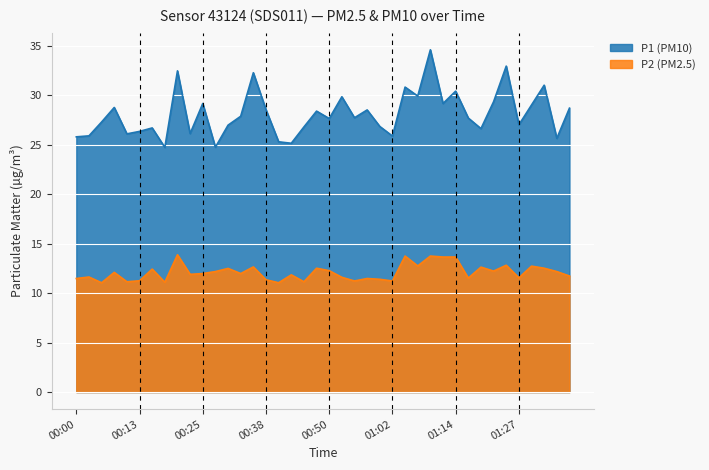

At how many categories does at least one series exceed 16?

40